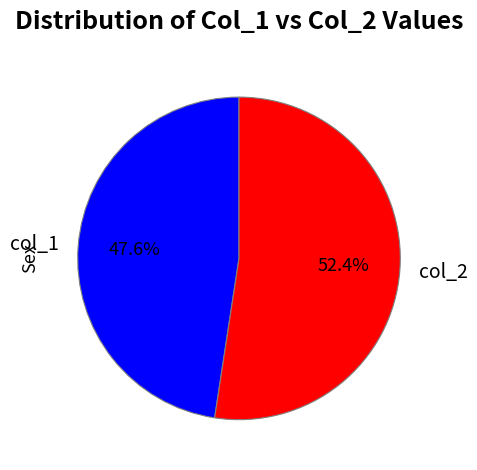

How many segments does this pie chart have?

2